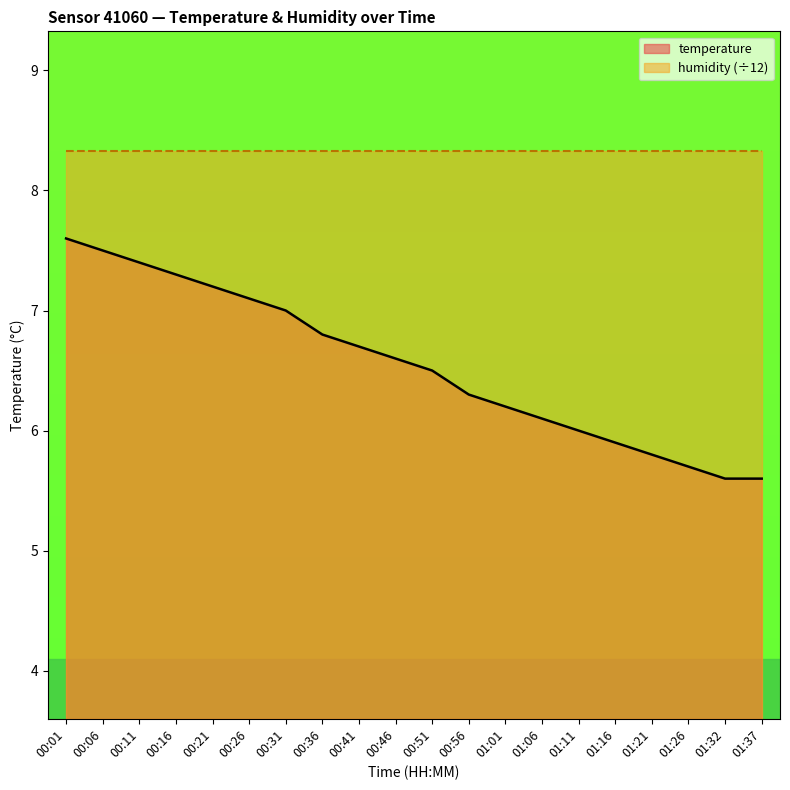

How many values are below 6?

5